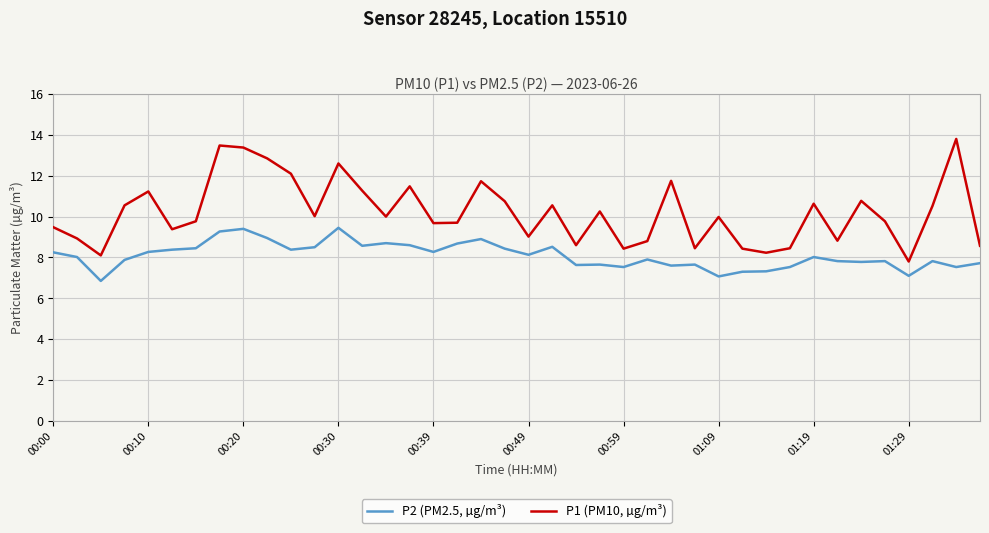

What is the maximum value shown in the chart?

13.8